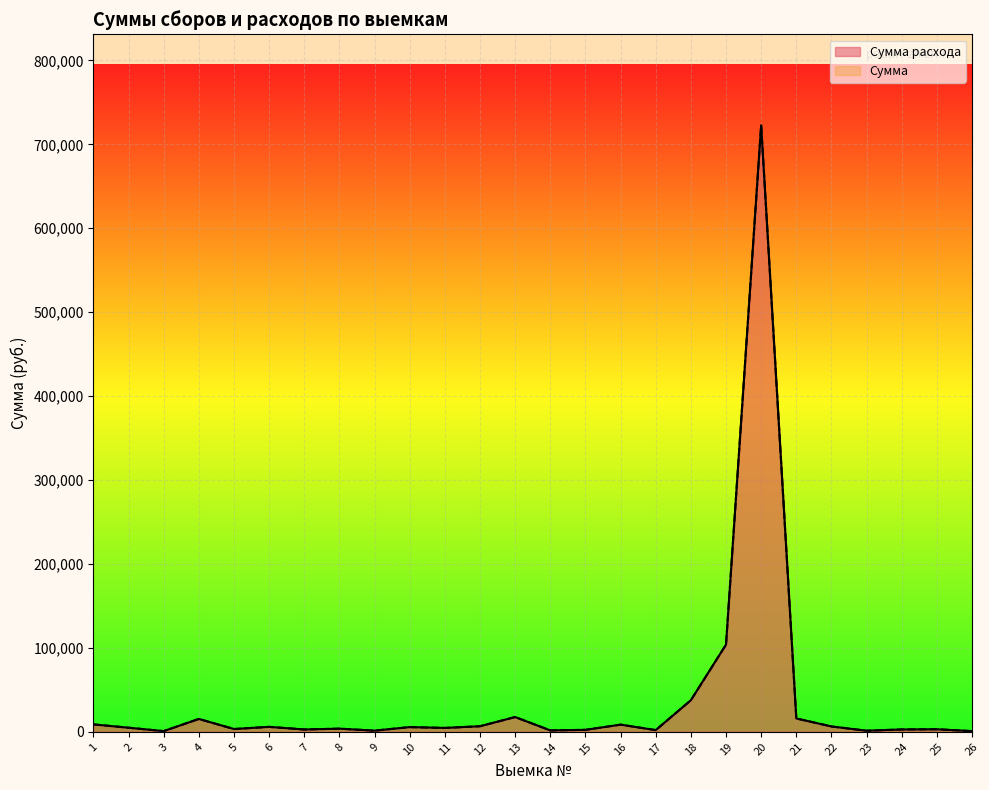

At which label is Сумма расхода closest to 361741?

19